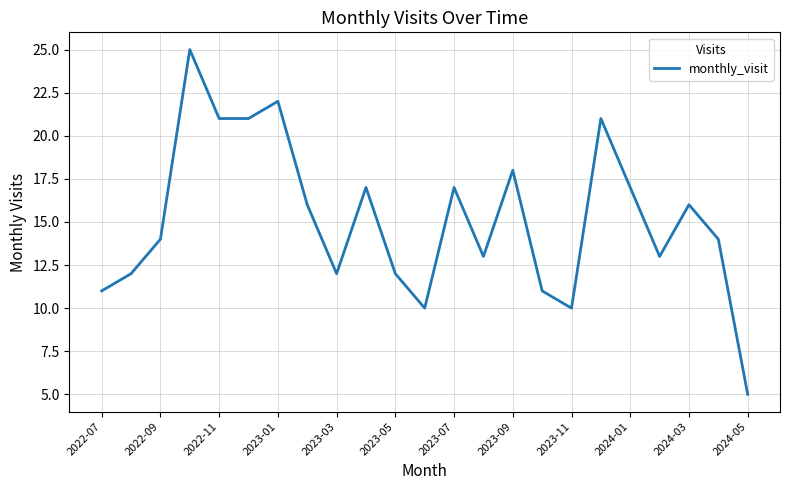

What is the minimum value shown in the chart?

5